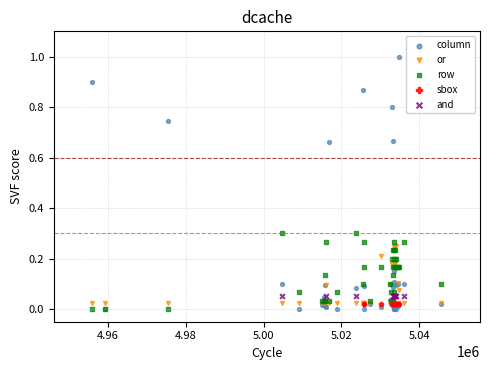

Which series reaches the maximum Y coordinate?

column